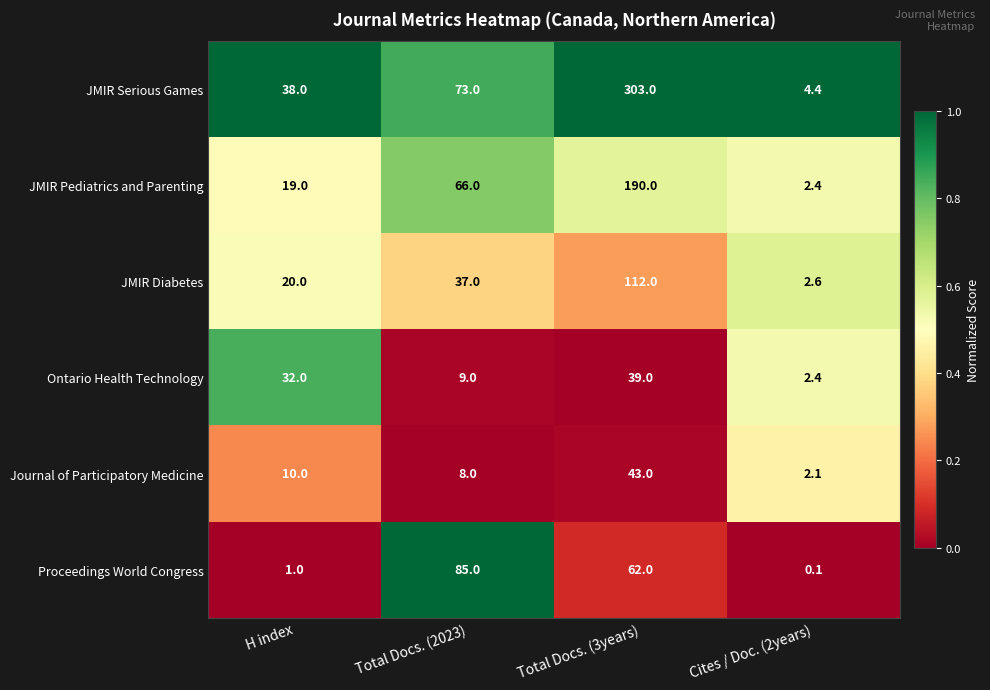

What is the spread (max minus min) of values at Cites / Doc. (2years)?

4.3